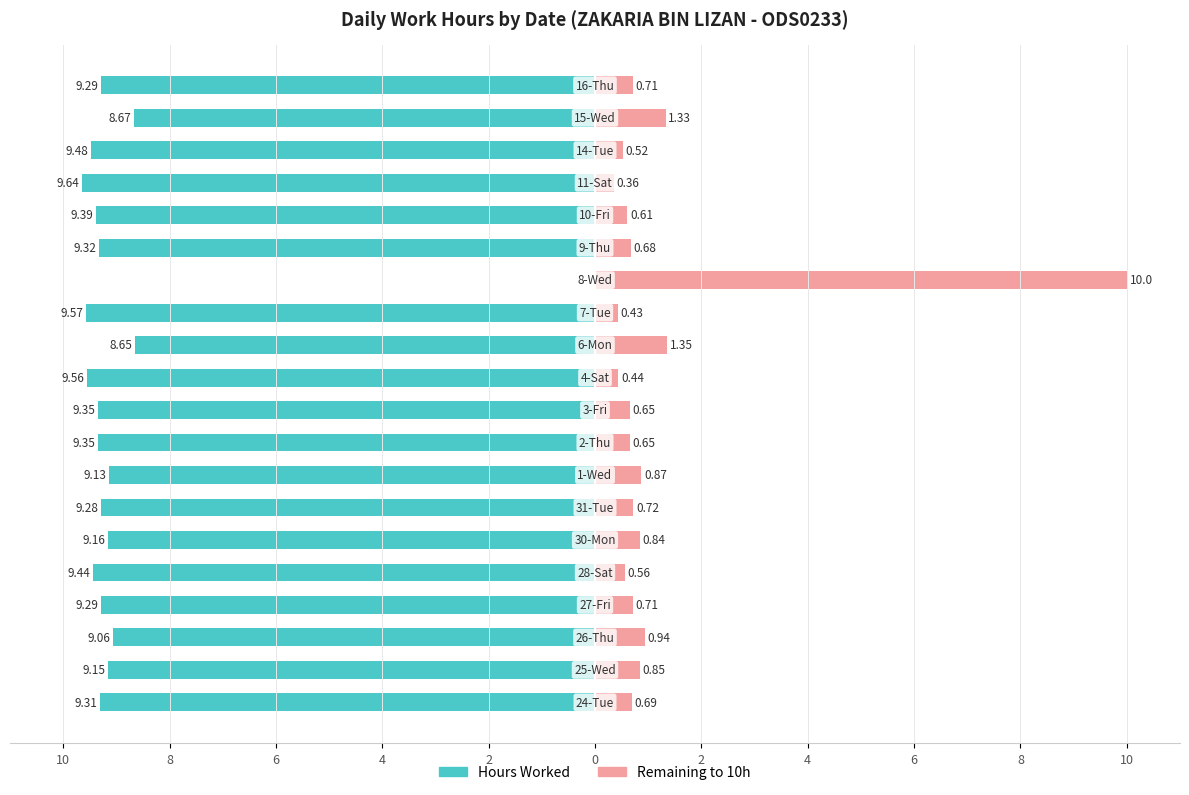

What is the value of the Remaining to 10h bar at the 15th from the left?

0.7